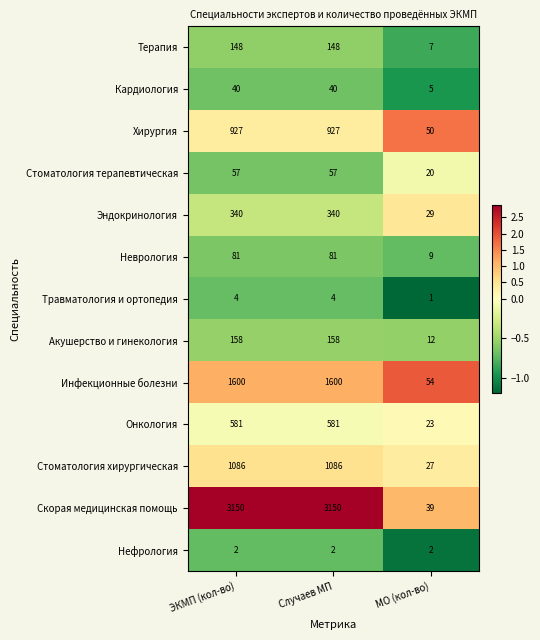

Which label corresponds to the smallest value in the chart?

МО (кол-во)